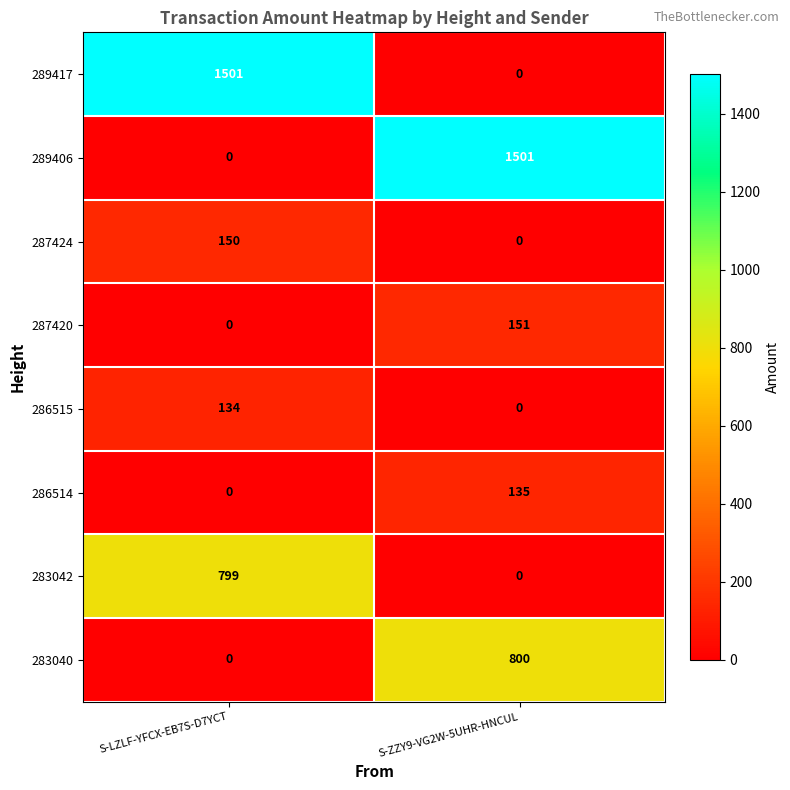

At which label is 287420 closest to 75?

S-LZLF-YFCX-EB7S-D7YCT